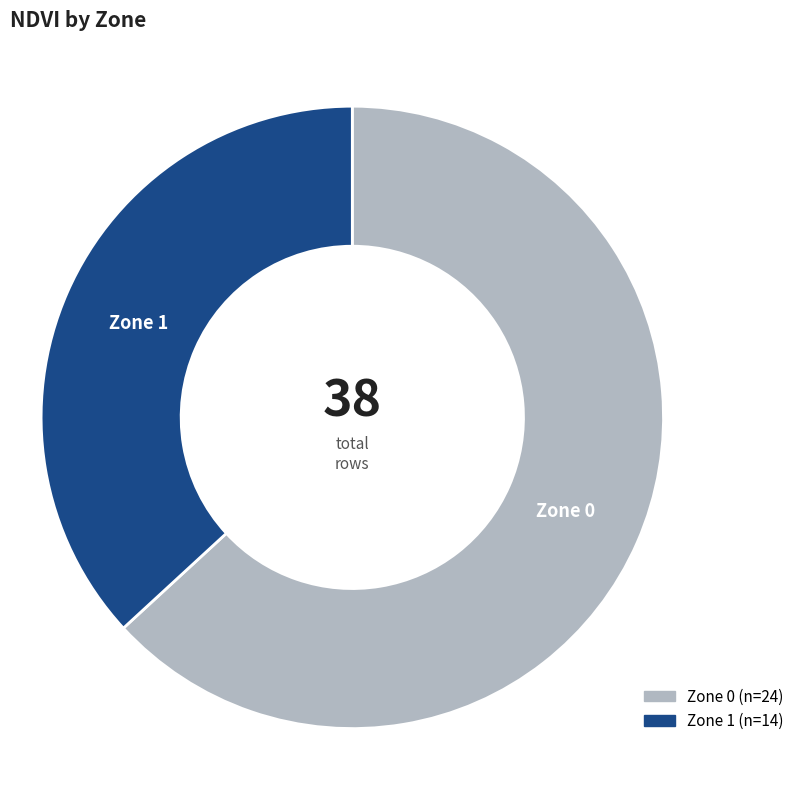

Which slice represents more than half of the pie?

Zone 0